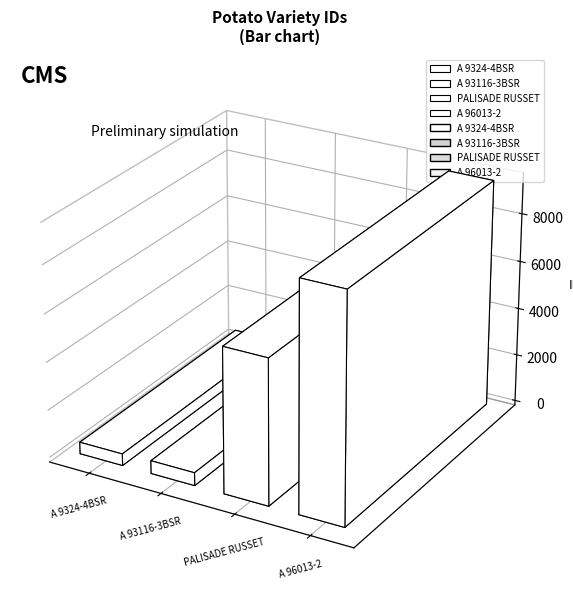

Reading right to left, what are all the values shown in this chart?

A 96013-2=9502	PALISADE RUSSET=6062	A 93116-3BSR=541	A 9324-4BSR=491